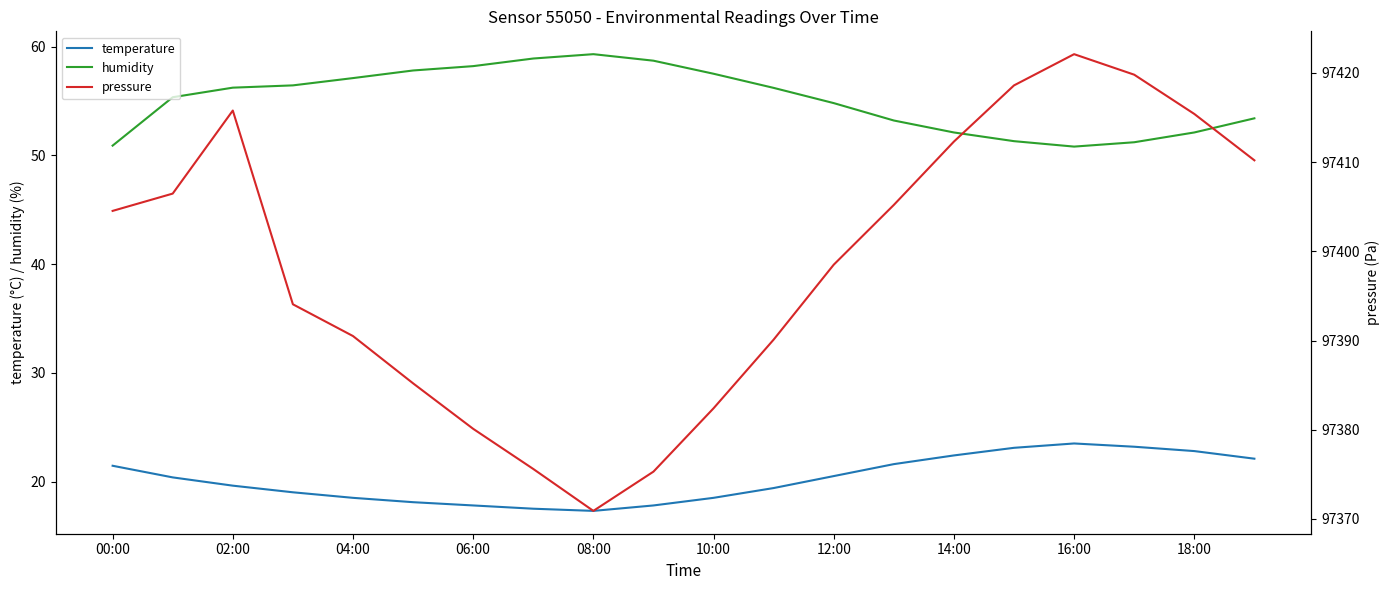

List the series in order of their peak value, lowest first.

temperature, humidity, pressure